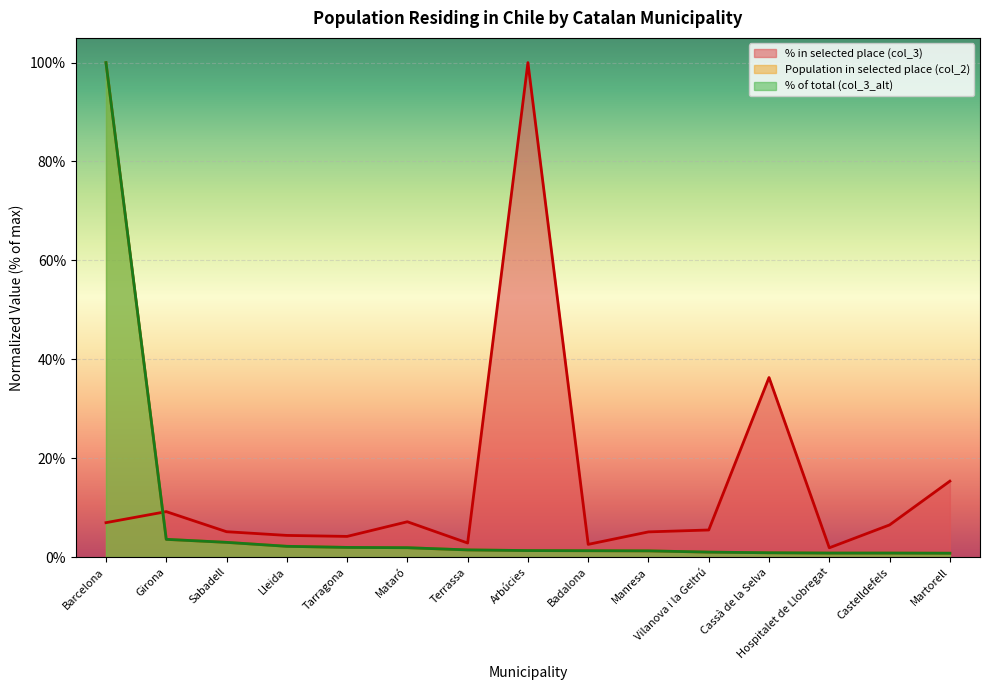

How many times do % of total (col_3_alt) and Population in selected place (col_2) cross each other?

6